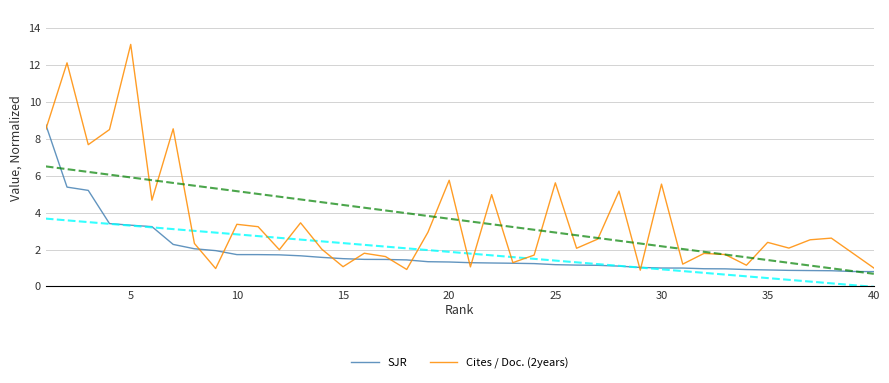

List the series in order of their peak value, lowest first.

SJR, Cites / Doc. (2years)